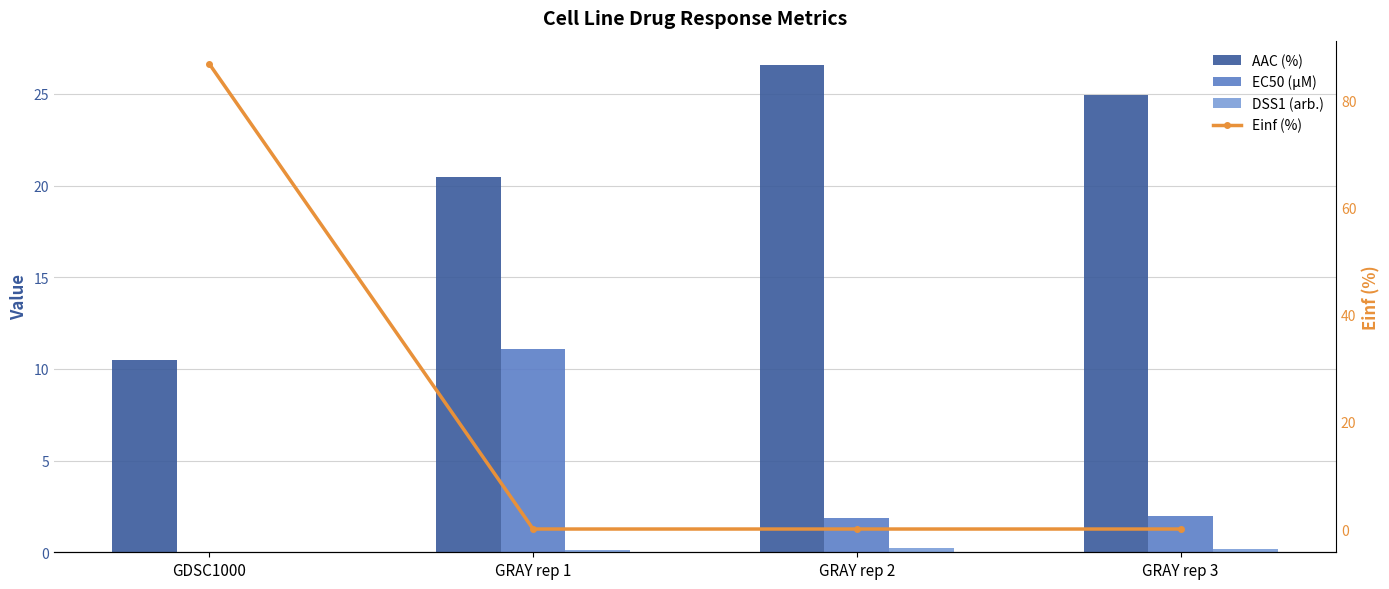

What are all the series names shown in the legend?

AAC (%), EC50 (µM), DSS1 (arb.), Einf (%)